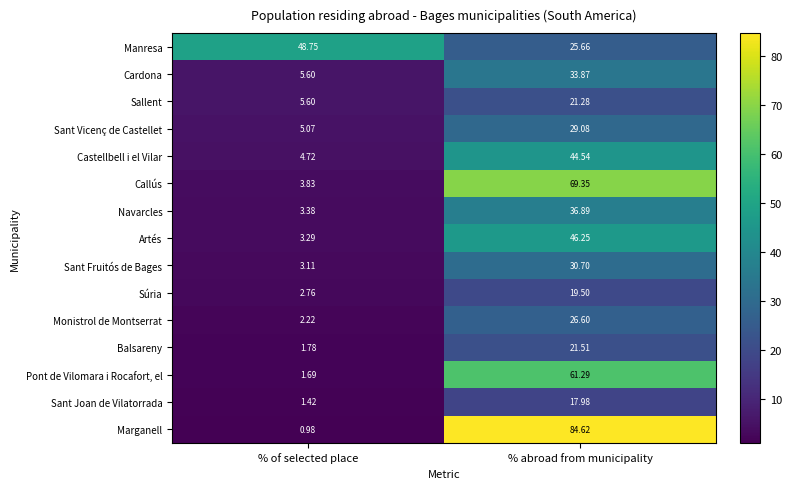

At which category is the sum across all series the highest?

% abroad from municipality